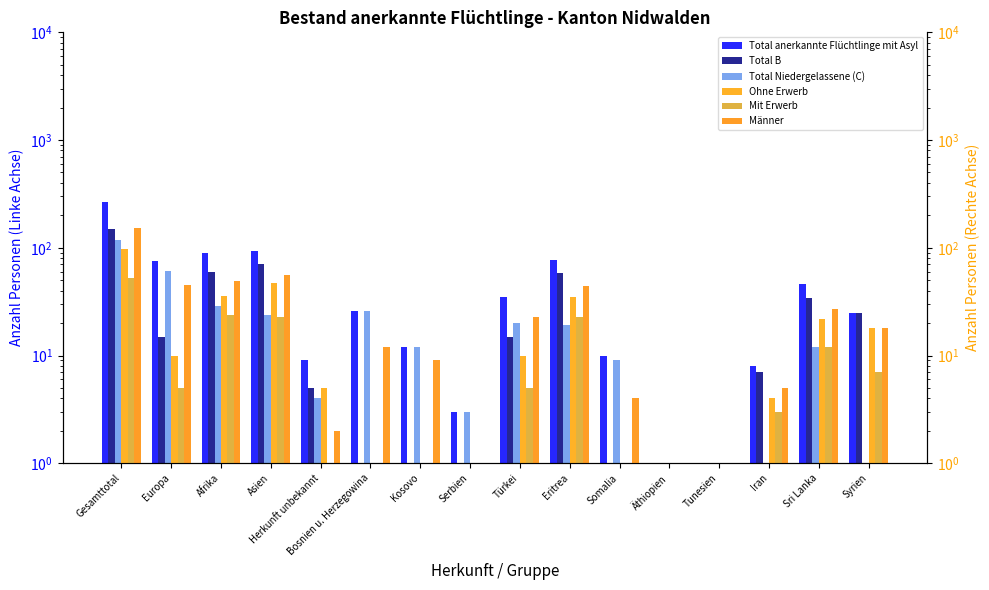

True or false: Total anerkannte Flüchtlinge mit Asyl has a value of 77 at Eritrea.

True